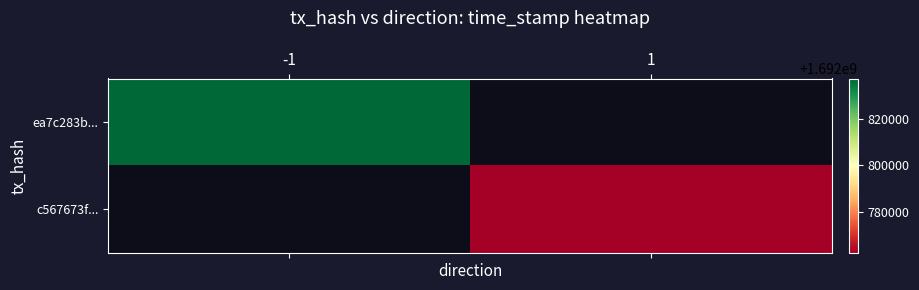

Is it true that c567673f... equals 855800866.3 at 1?

False